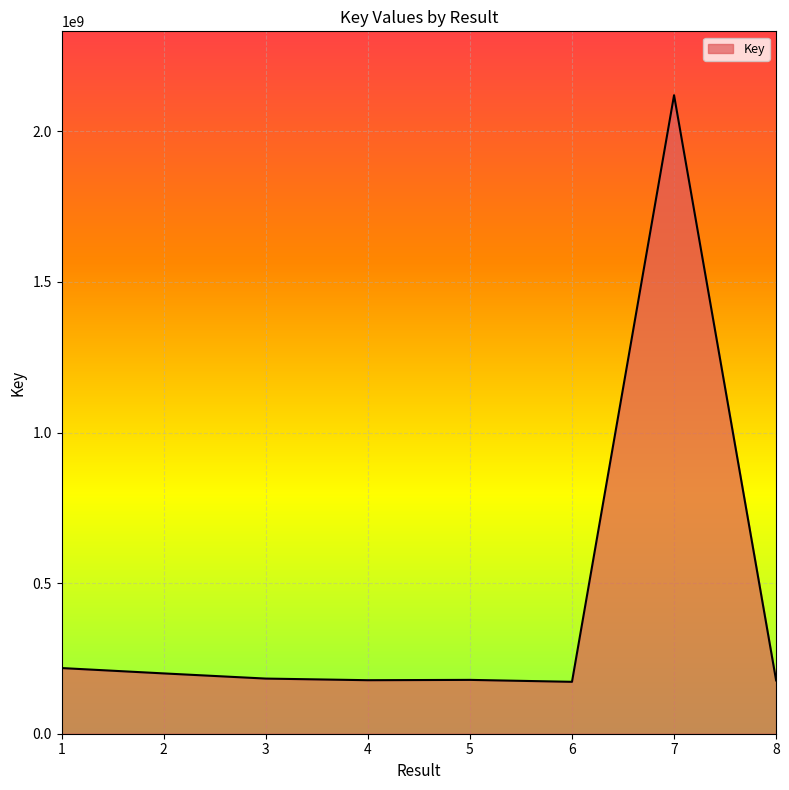

What is the ratio of the value at 5 to the value at 3?

1.0